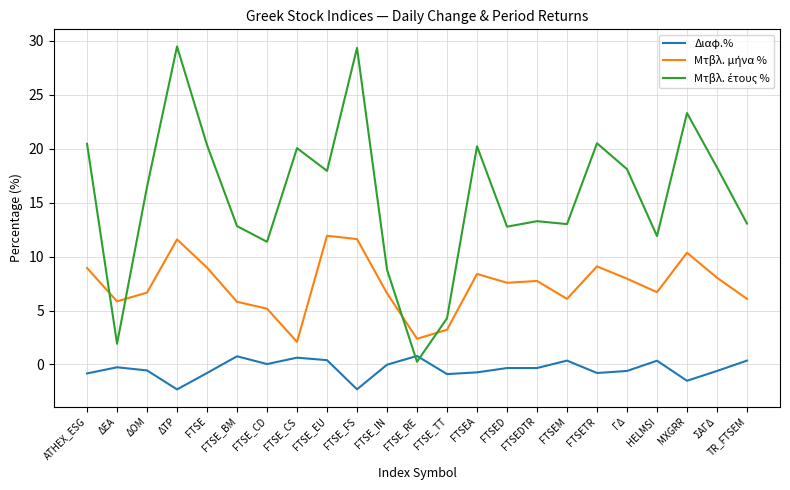

The value of Διαφ.% at FTSE_FS is -0.9. True or false?

False